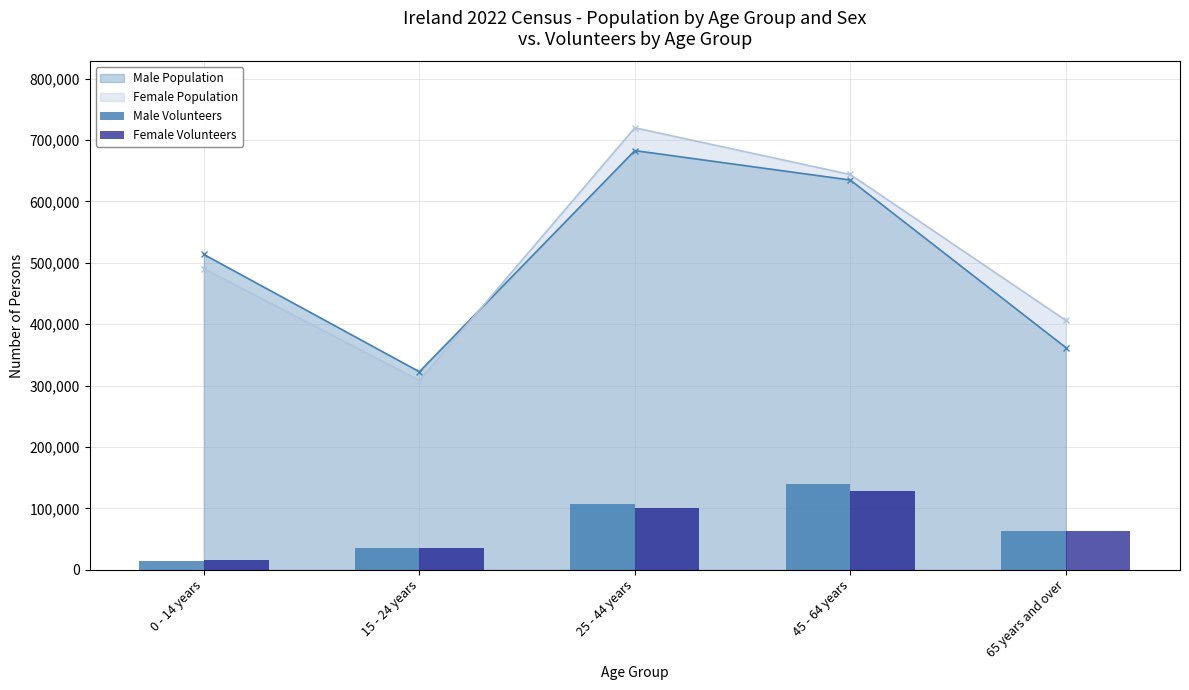

Does the chart contain any negative values?

No